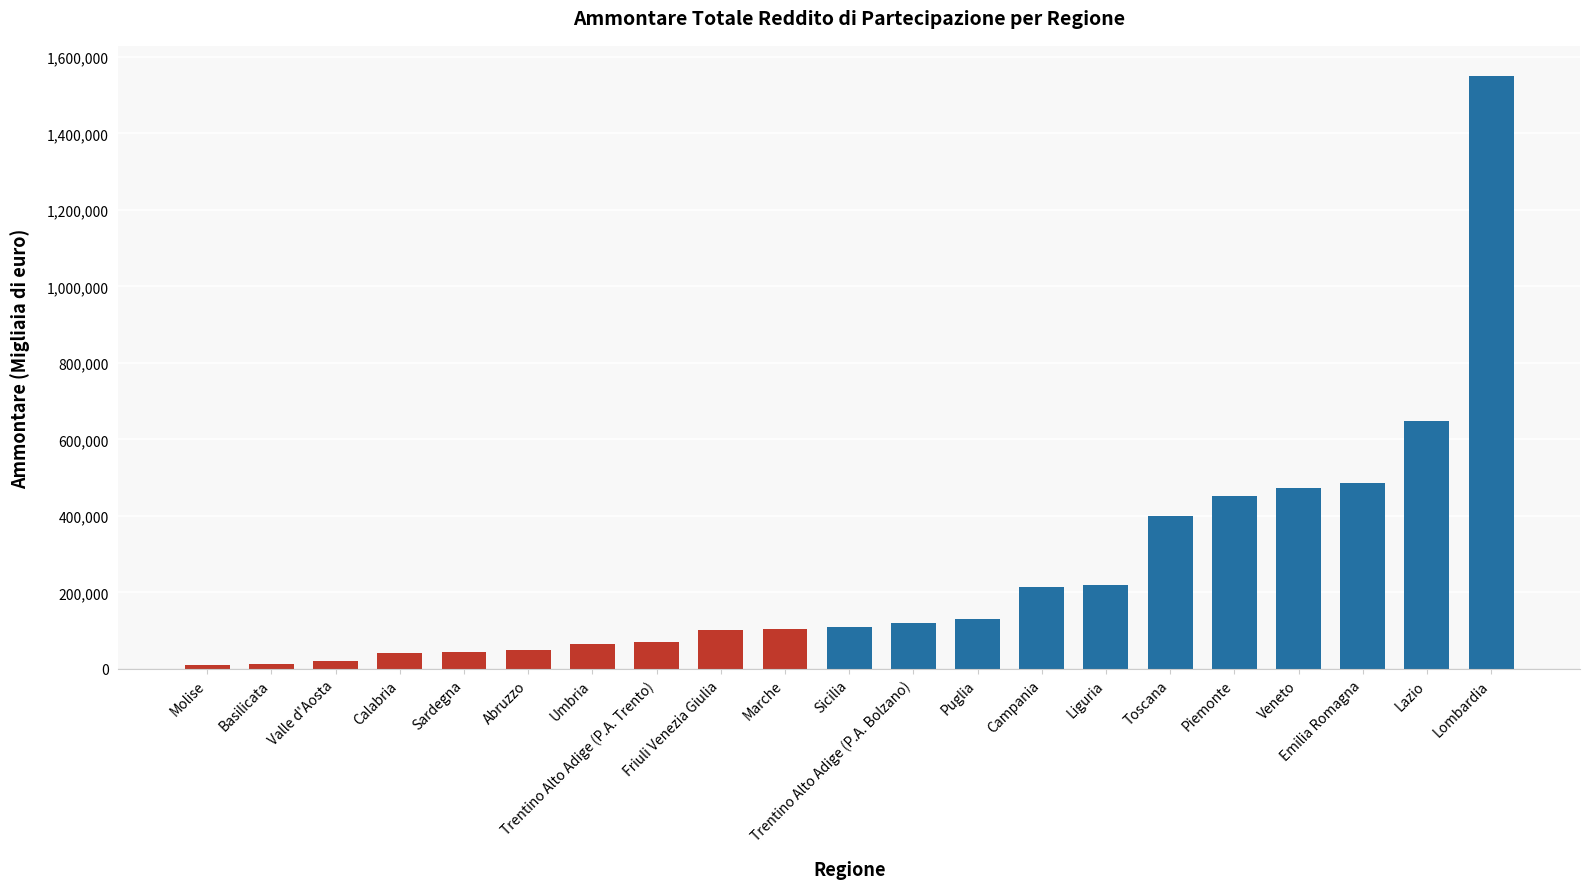

The chart shows a value of 472323 at Veneto. True or false?

True